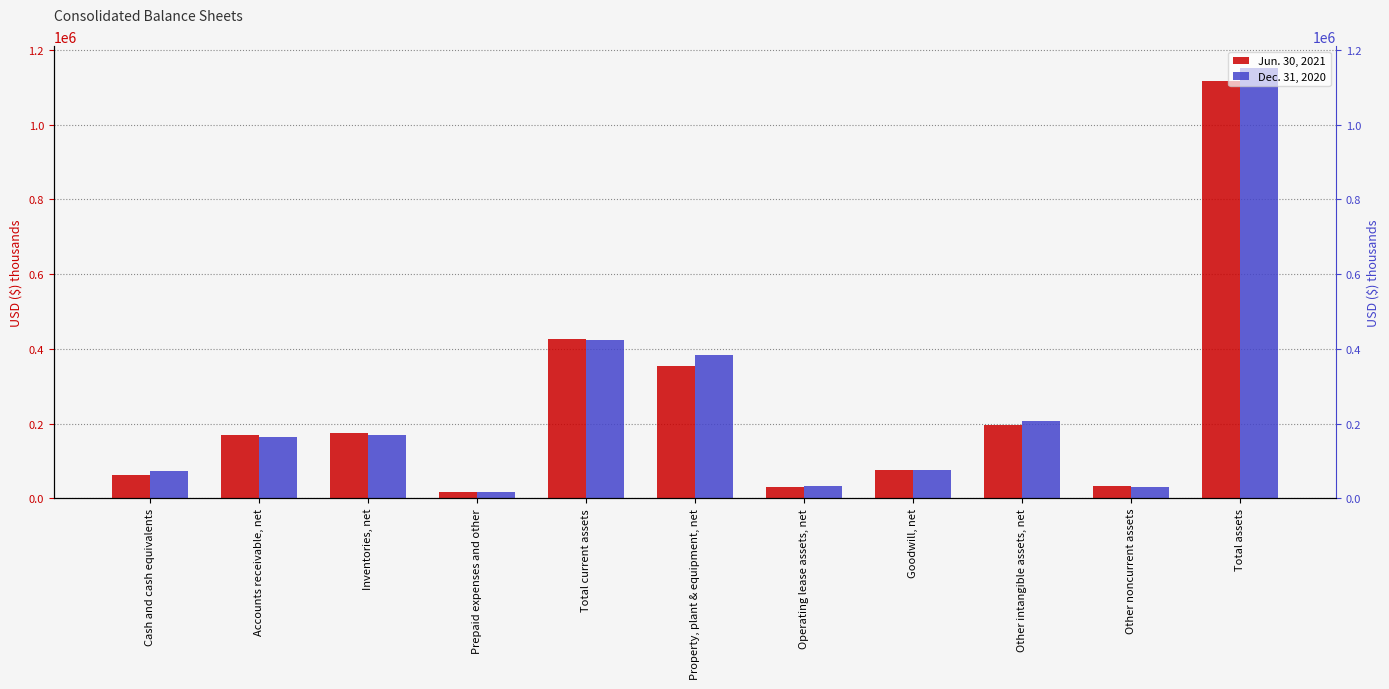

What are all the series names shown in the legend?

Jun. 30, 2021, Dec. 31, 2020